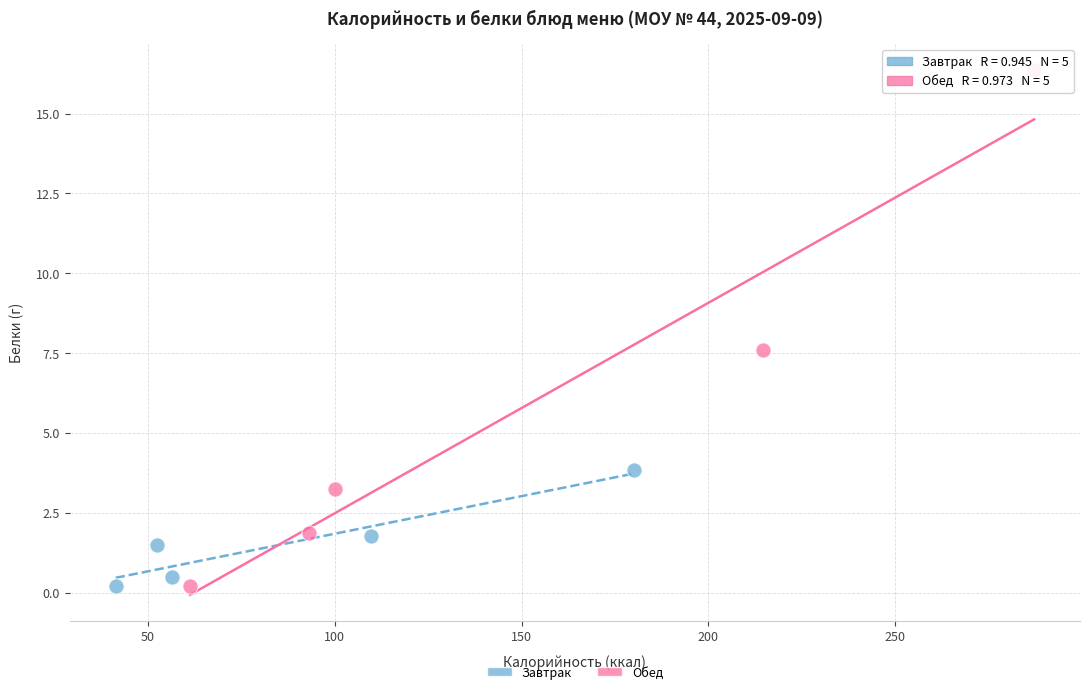

Which series has the largest Y range (max minus min)?

Обед